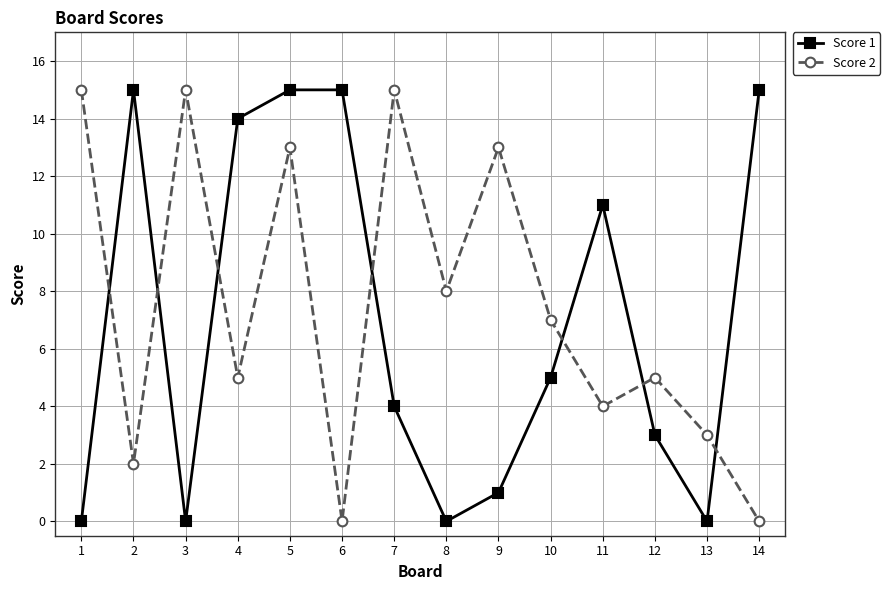

True or false: Score 1 and Score 2 cross at least once.

True